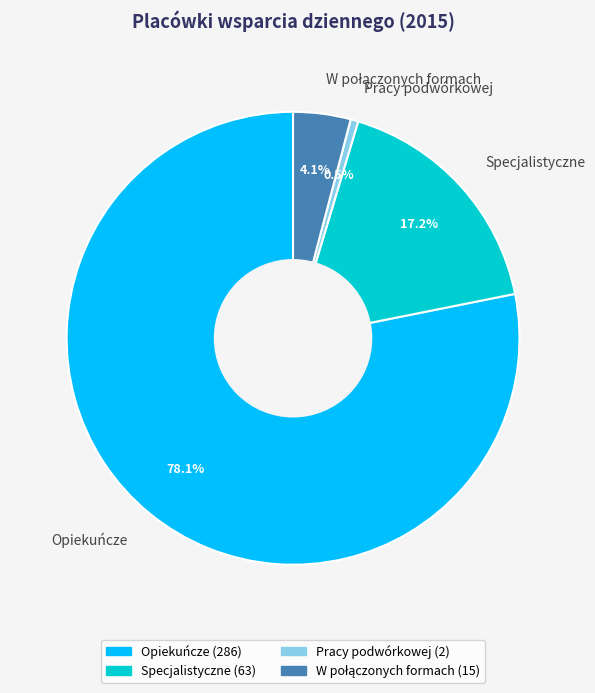

What portion of the pie excludes Specjalistyczne?

82.8%